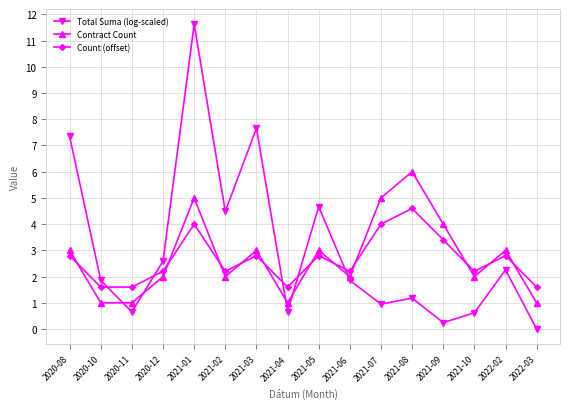

Count the number of data series in this chart.

3